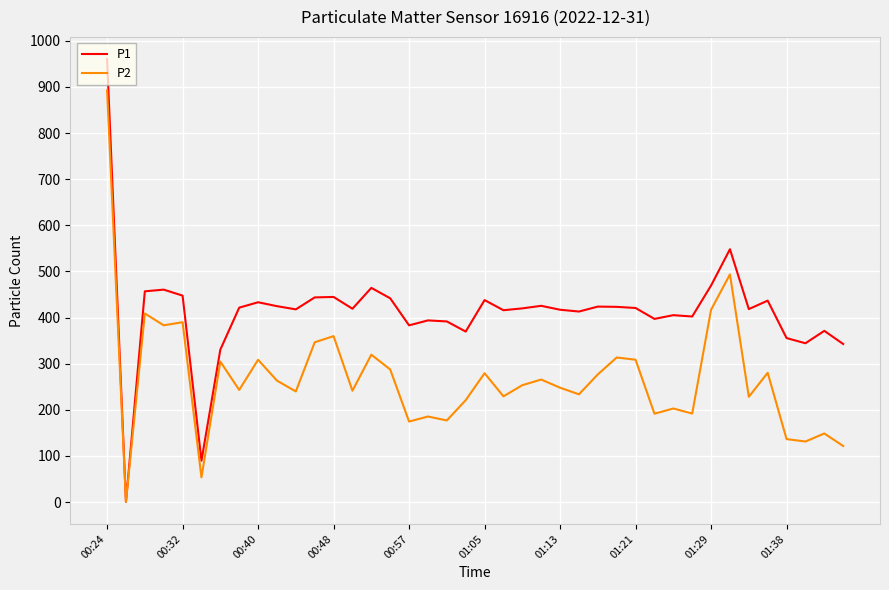

Which series has the widest spread of values?

P1